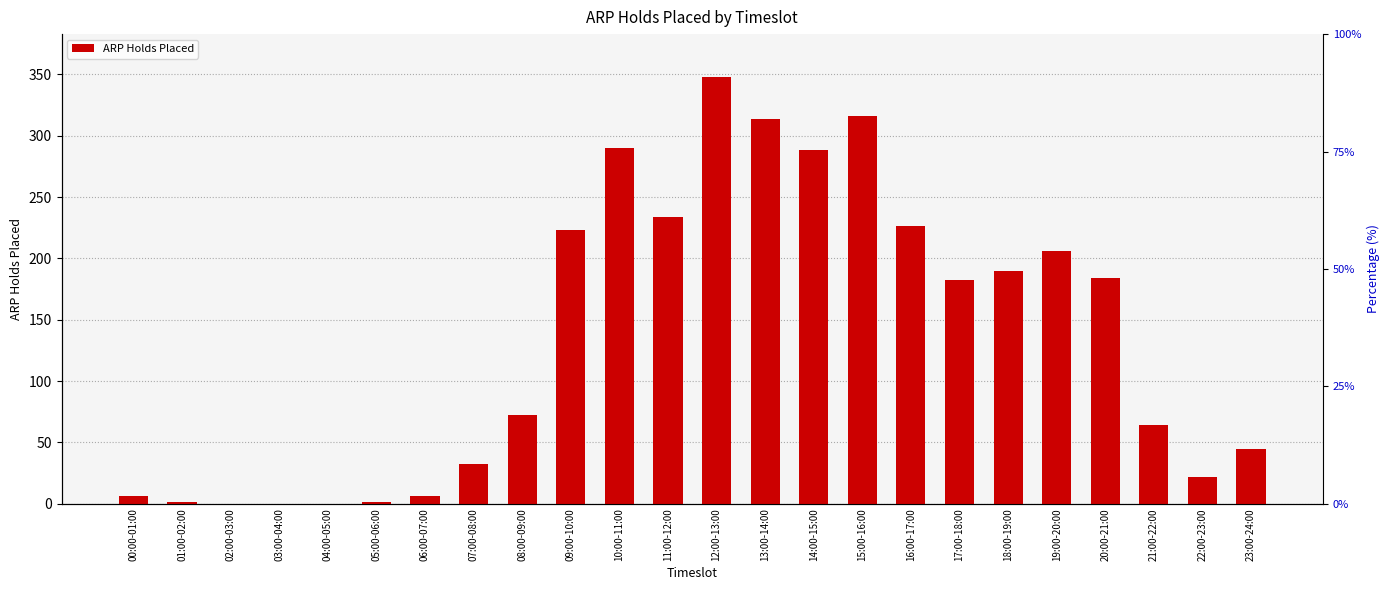

What is the difference between the values at 07:00-08:00 and 00:00-01:00?

26